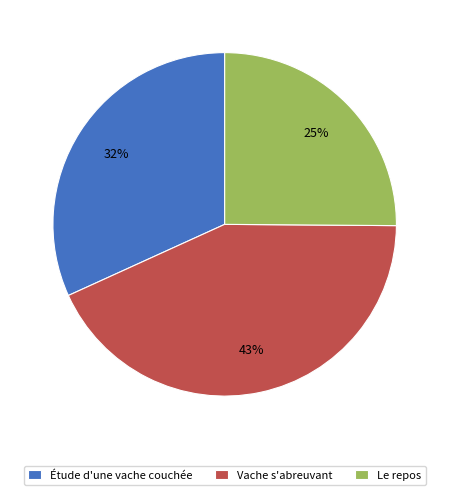

Is it true that Étude d'une vache couchée is 39% of the pie?

False